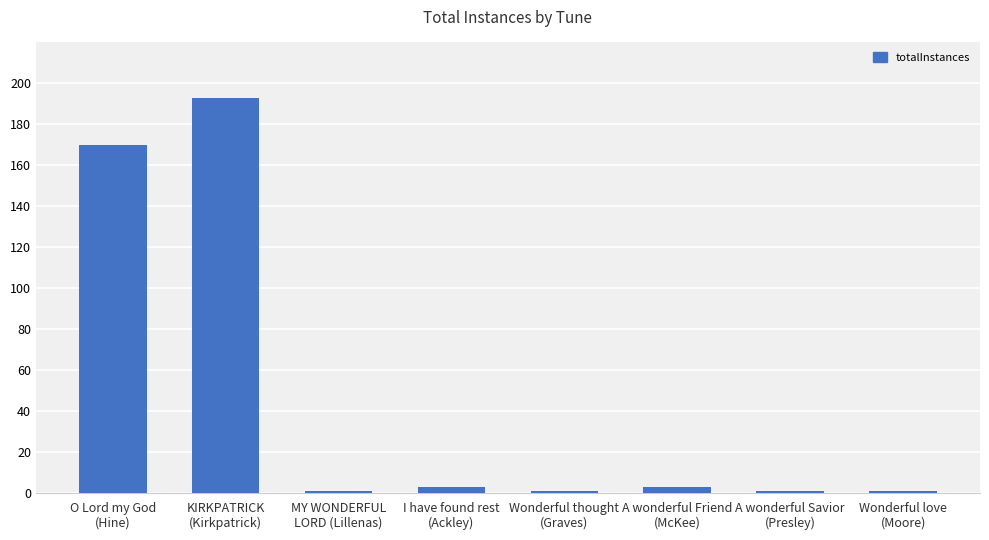

At which label is the value closest to 97?

O Lord my God
(Hine)